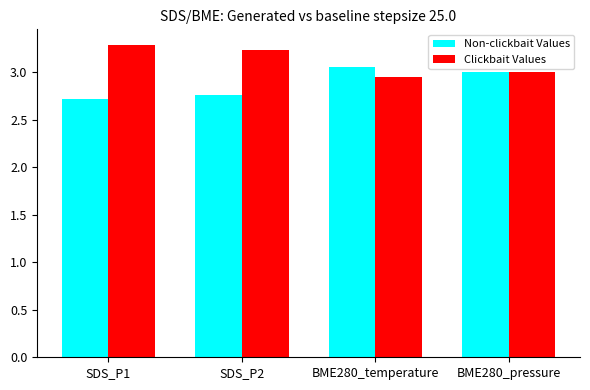

List the series in order of their overall mean, lowest first.

Non-clickbait Values, Clickbait Values